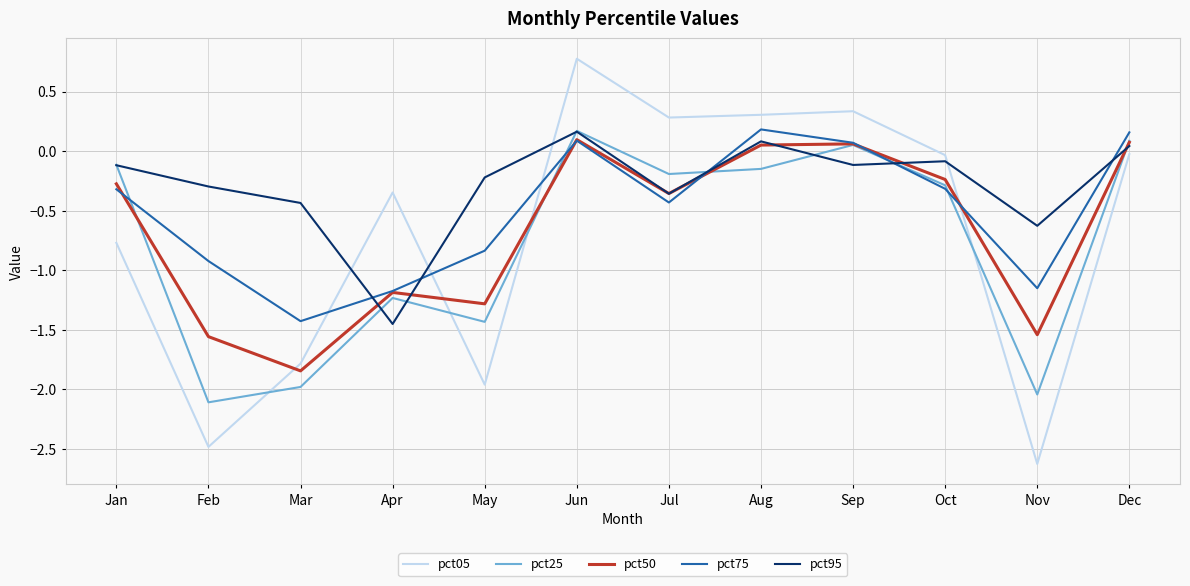

What is the difference between the second highest and minimum values in the pct50 series?

1.9